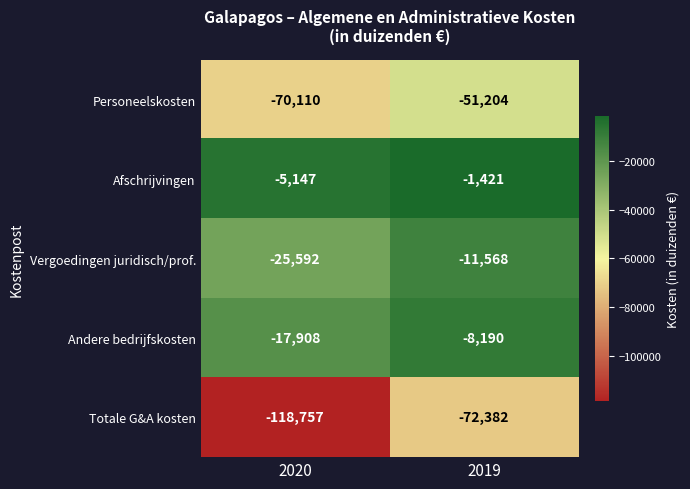

At which category is the sum across all series the highest?

2019